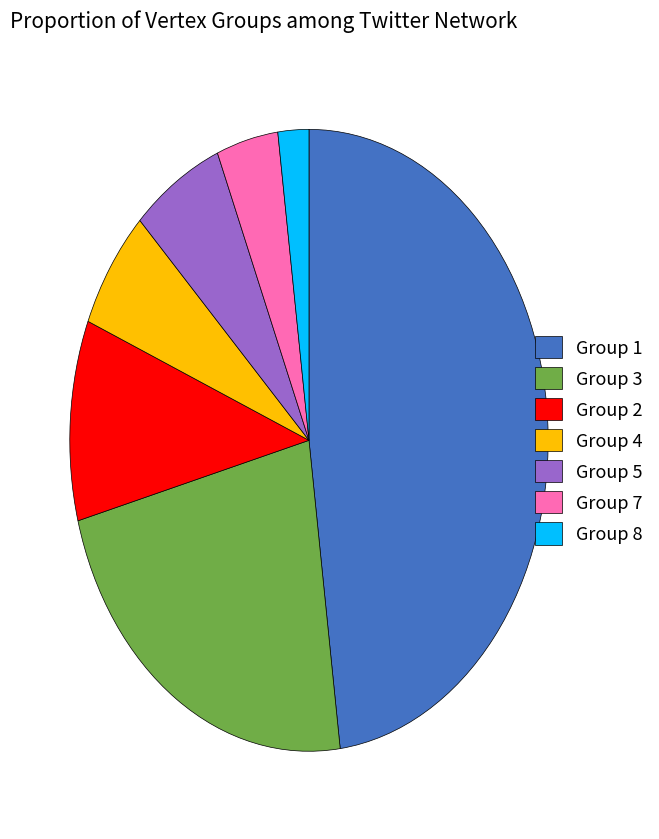

Is there a majority slice in this chart?

No